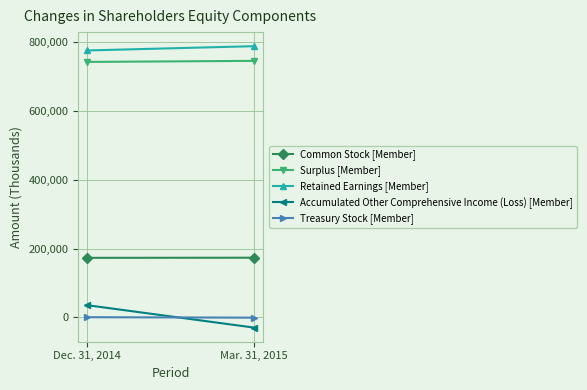

Between Dec. 31, 2014 and Mar. 31, 2015, which series saw the biggest shift?

Accumulated Other Comprehensive Income (Loss) [Member]